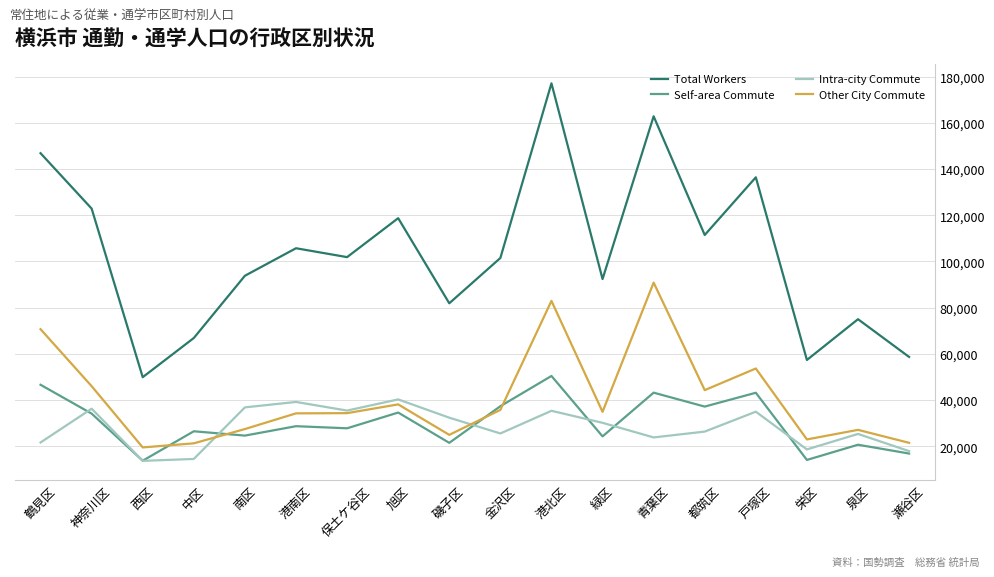

What is the sum of all Other City Commute values?

730315